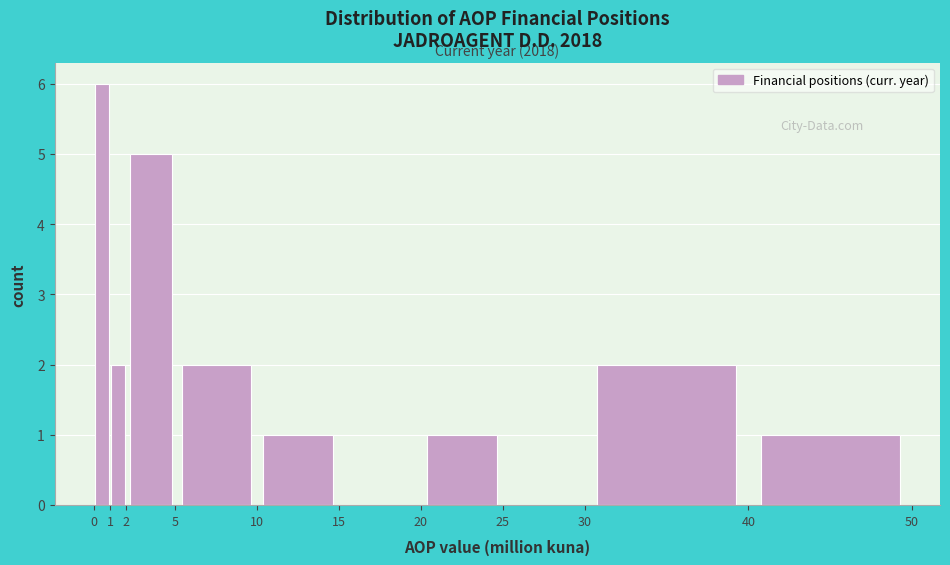

Over which range of the x-axis is the bar tallest?

0 to 1